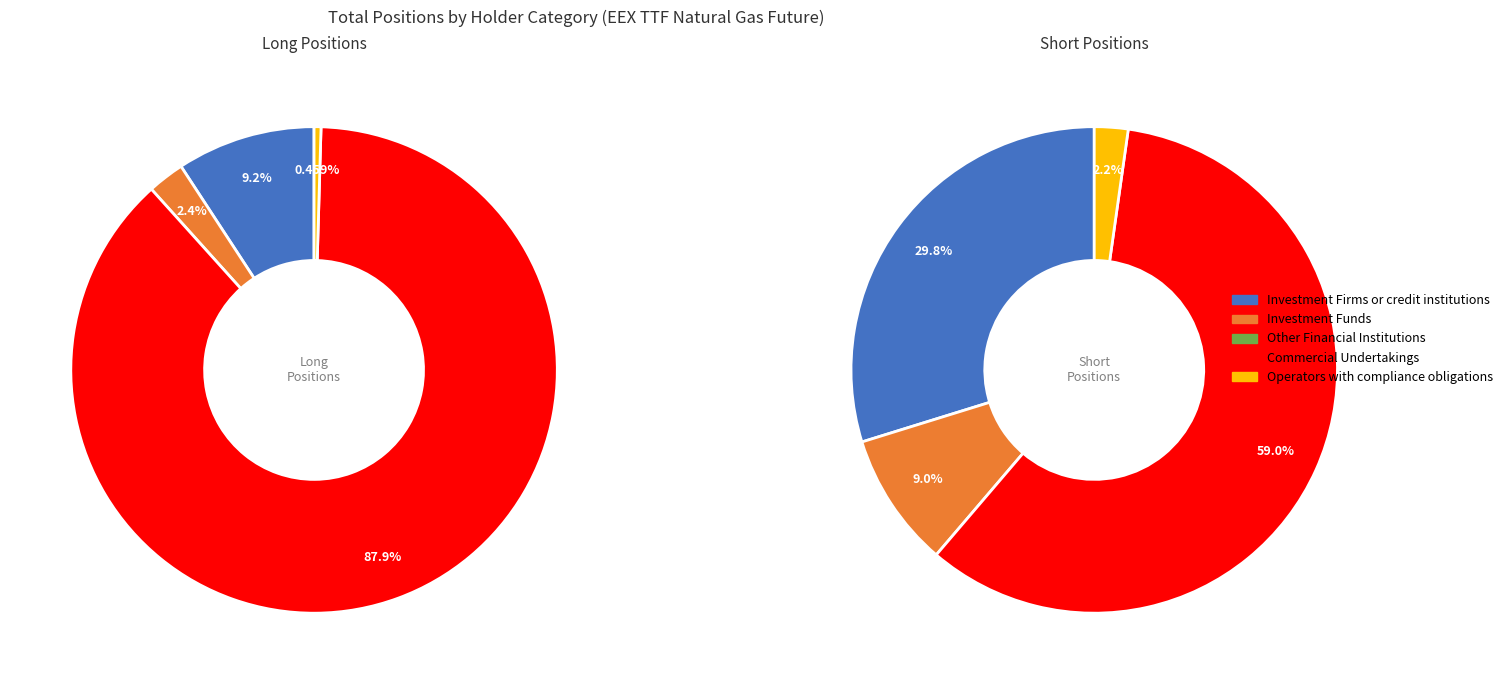

To the nearest percent, what is the average slice percentage?

20%